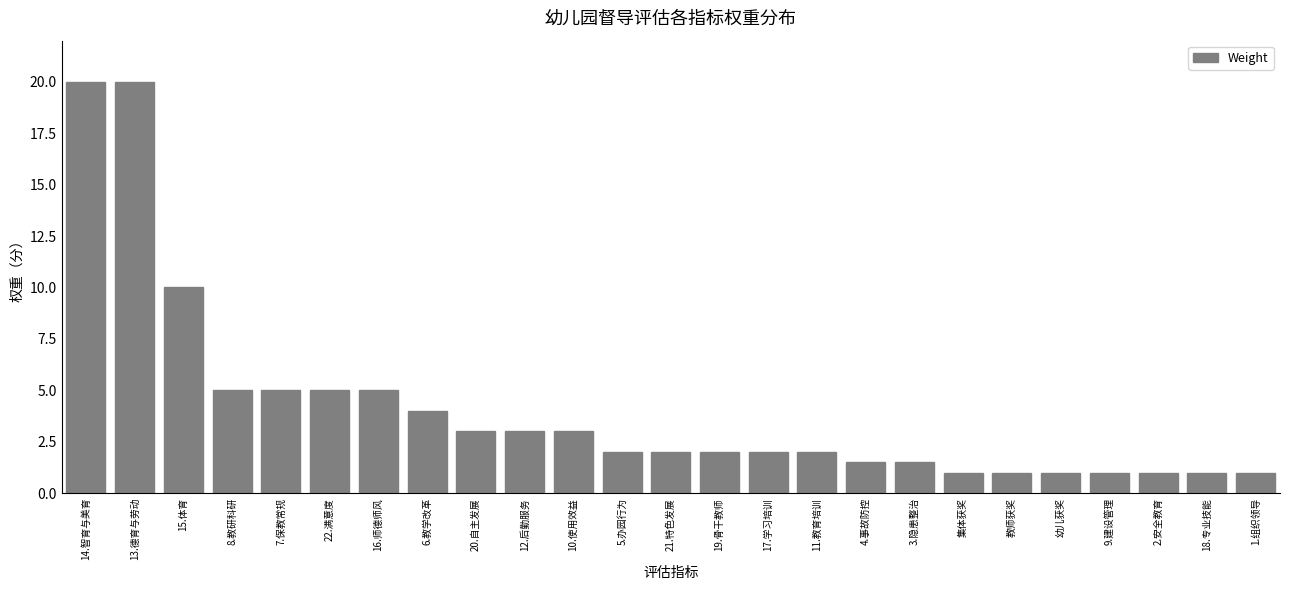

Reading right to left, list all the values displayed in this chart.

1.组织领导=1.0	18.专业技能=1.0	2.安全教育=1.0	9.建设管理=1.0	幼儿获奖=1.0	教师获奖=1.0	集体获奖=1.0	3.隐患整治=1.5	4.事故防控=1.5	11.教育培训=2.0	17.学习培训=2.0	19.骨干教师=2.0	21.特色发展=2.0	5.办园行为=2.0	10.使用效益=3.0	12.后勤服务=3.0	20.自主发展=3.0	6.教学改革=4.0	16.师德师风=5.0	22.满意度=5.0	7.保教常规=5.0	8.教研科研=5.0	15.体育=10.0	13.德育与劳动=20.0	14.智育与美育=20.0